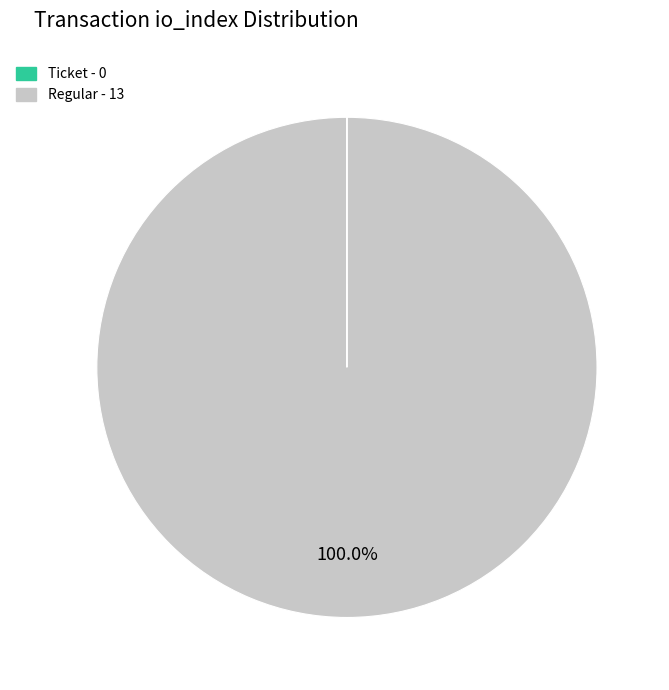

Is there any slice that represents more than half of the pie?

Yes